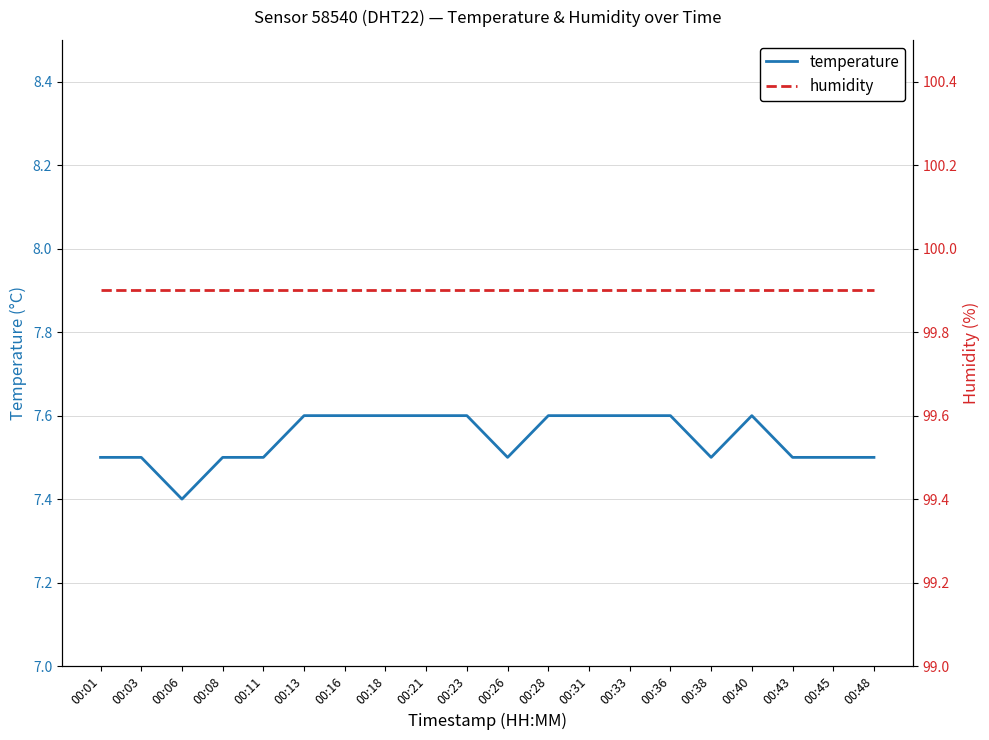

Between 00:28 and 00:36, which series saw the biggest shift?

temperature